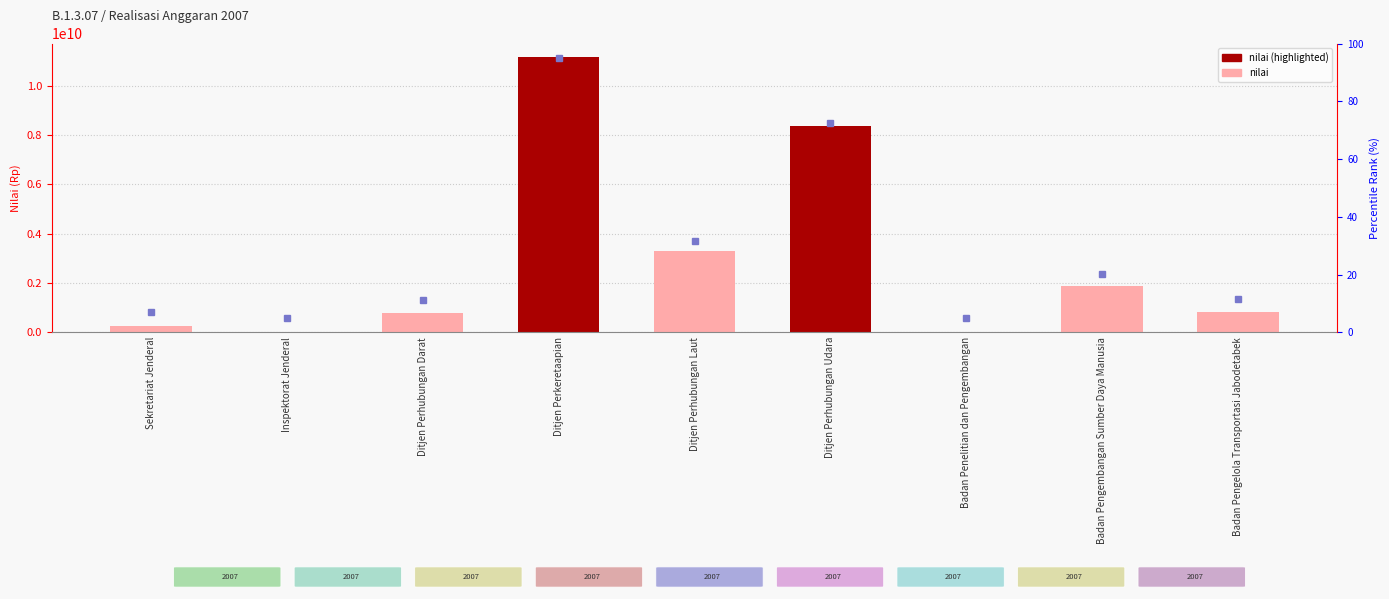

At which category does the chart reach its minimum across all series?

Inspektorat Jenderal